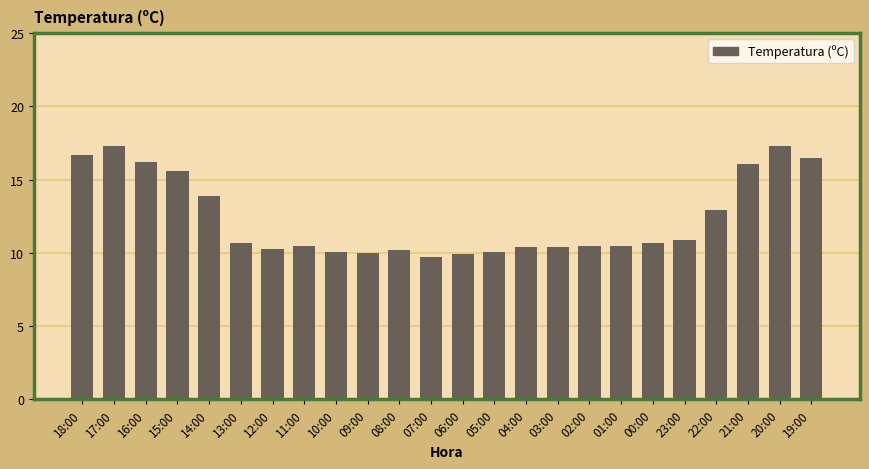

What is the label of the 2nd bar from the right?

20:00